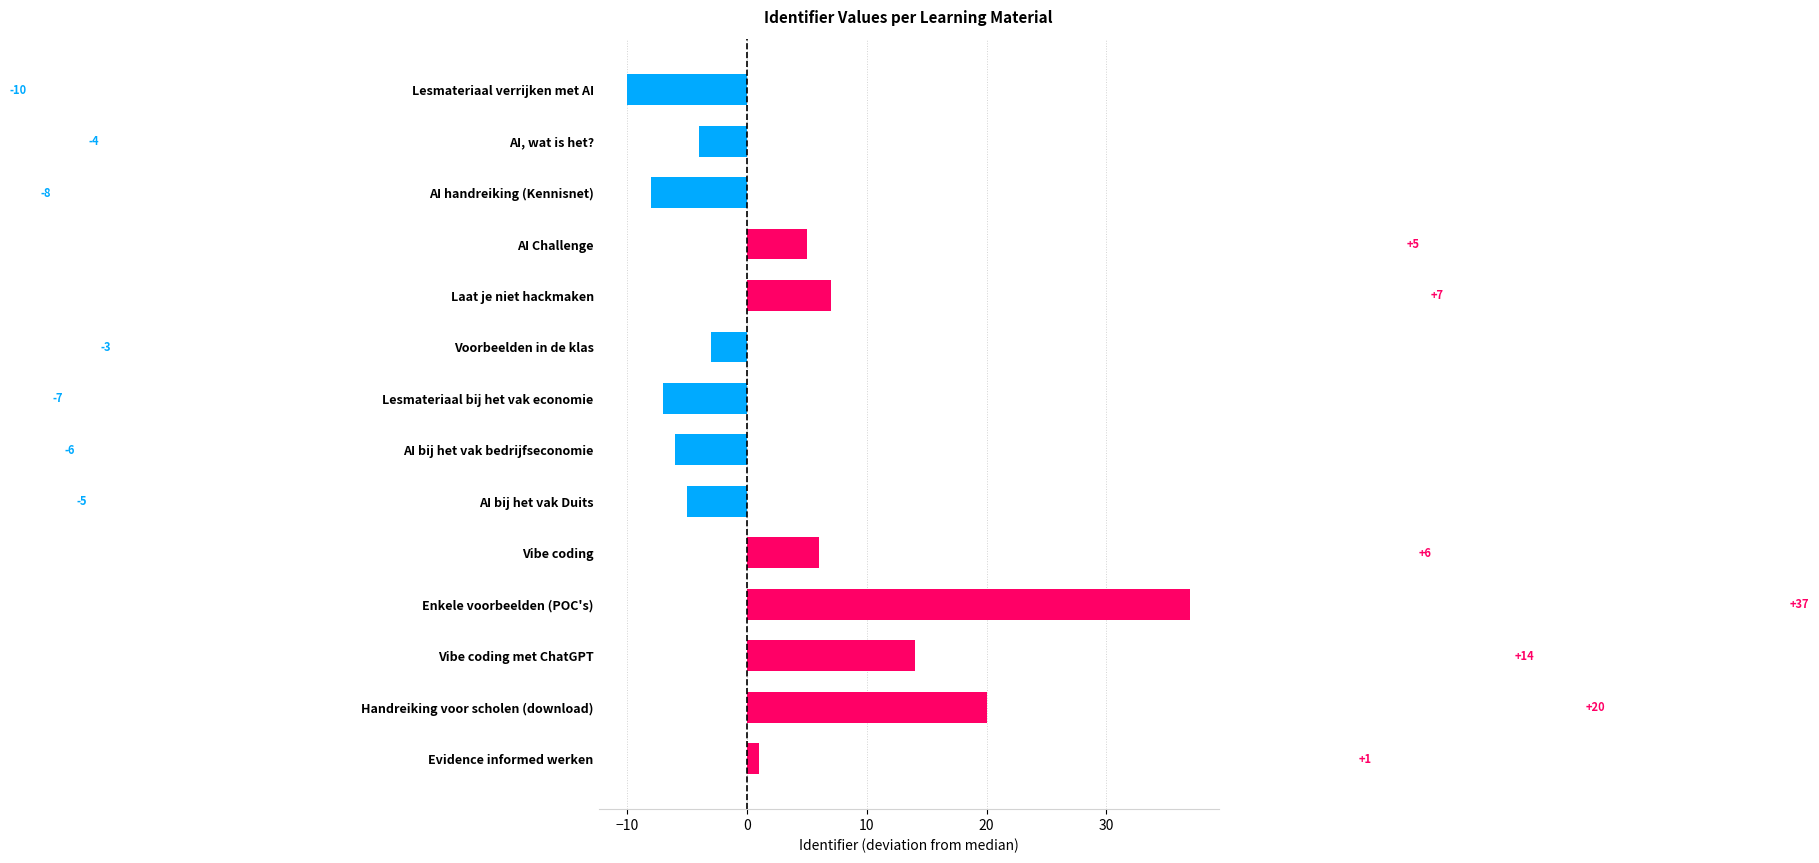

The chart shows a value of 29 at Handreiking voor scholen (download). True or false?

False